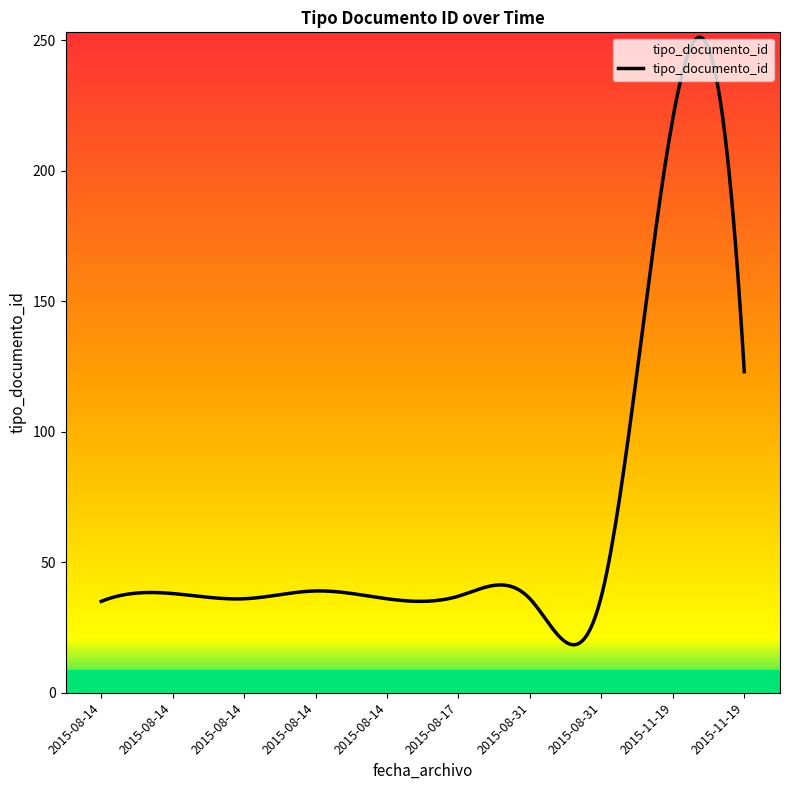

What is the maximum value shown in the chart?

251.1